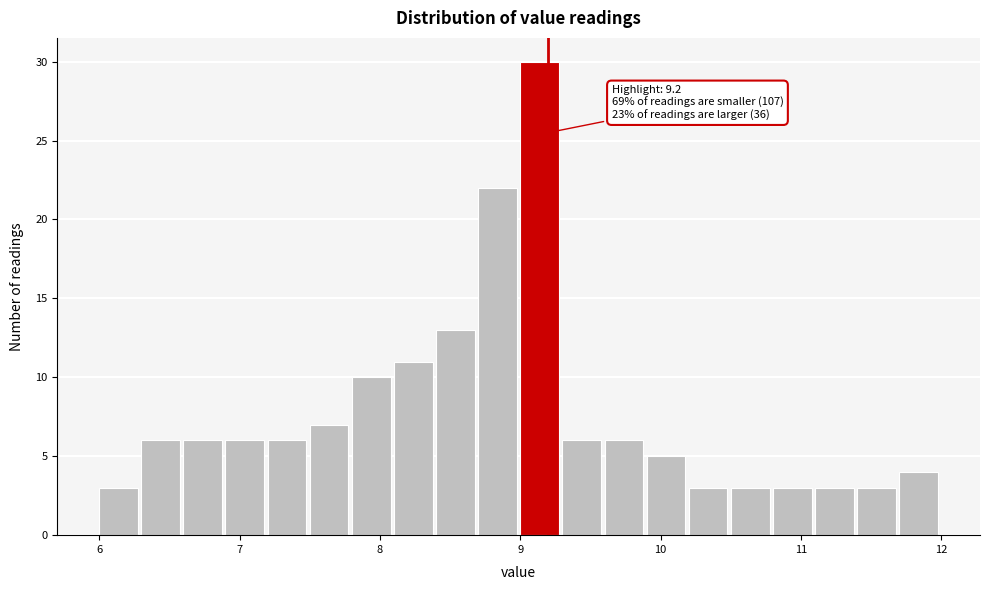

Around what value on the x-axis is the tallest bar? Give the approximate position of its centre, as read against the axis.

9.1